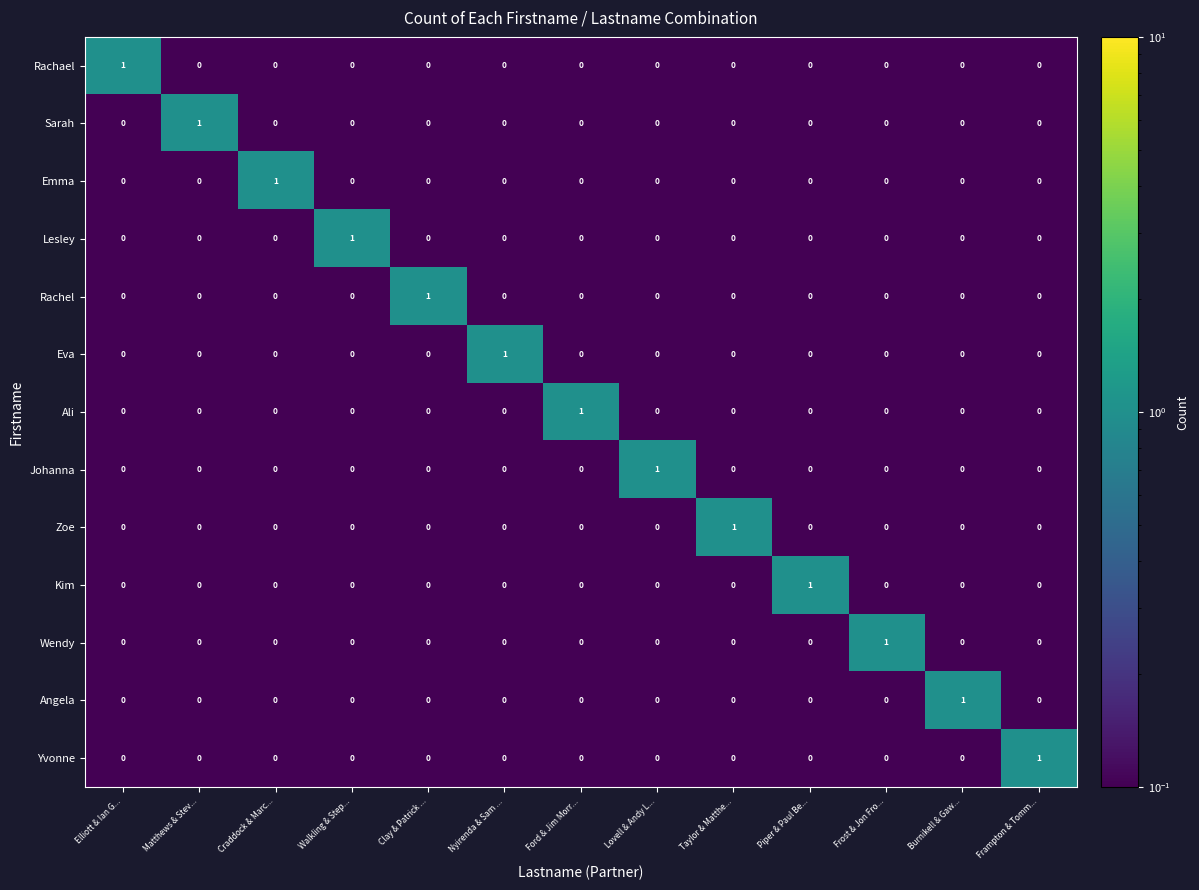

Which category has the highest value in the Ali series?

Ford & Jim Morr...